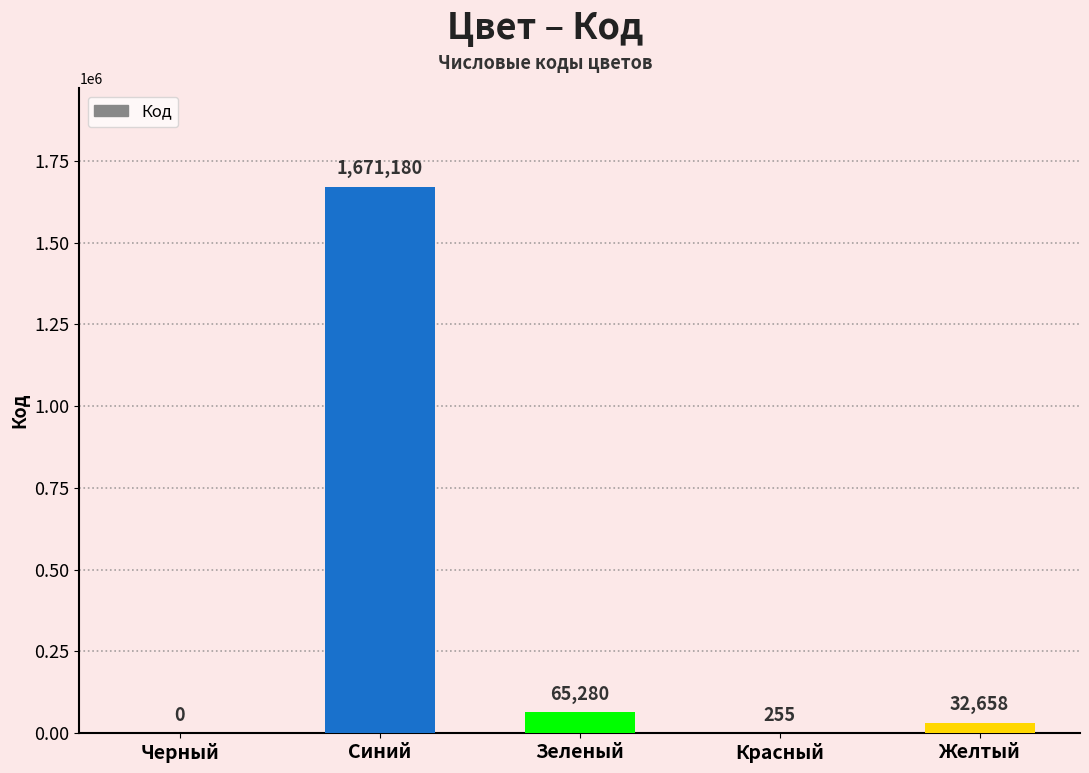

Reading left to right, what are all the values shown in this chart?

Черный=0	Синий=1671180	Зеленый=65280	Красный=255	Желтый=32658